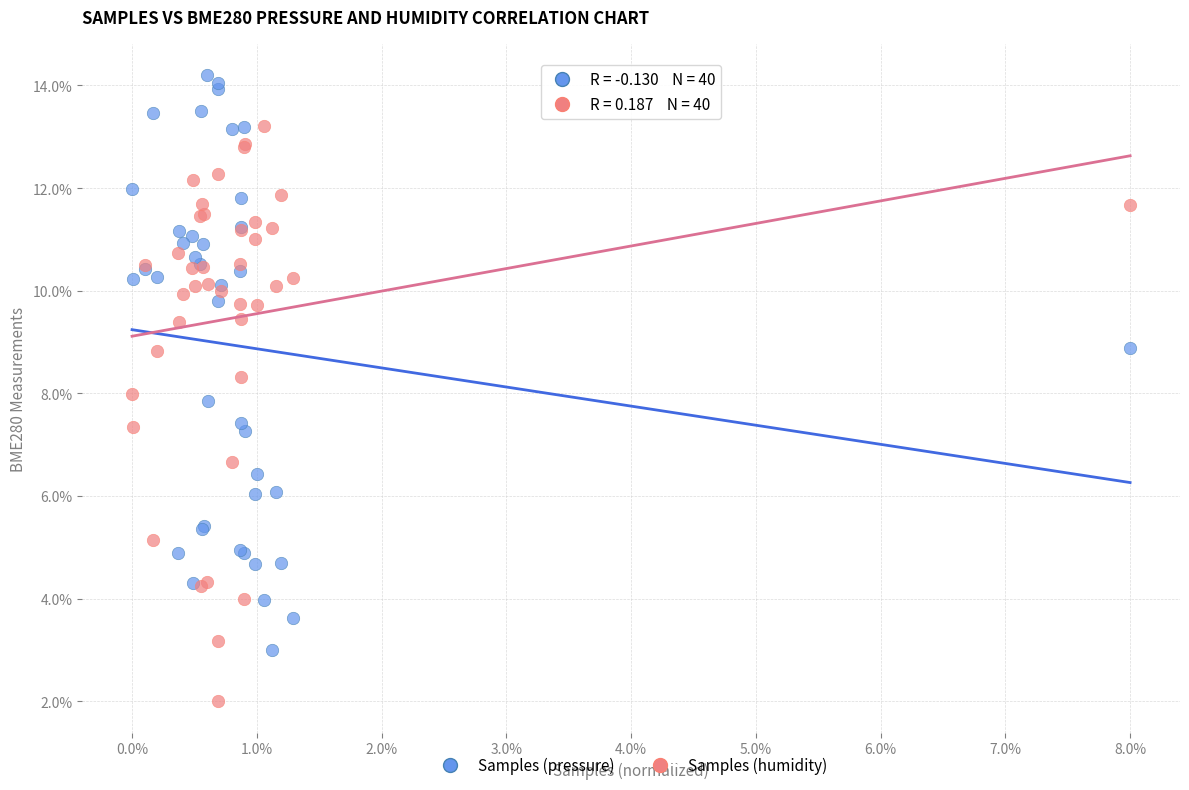

What are all the series names shown in the legend?

Samples (pressure), Samples (humidity)